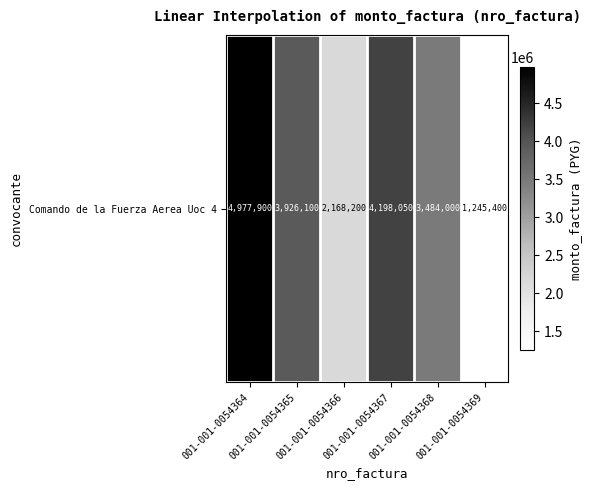

At which label does the data first exceed 3926100?

001-001-0054364